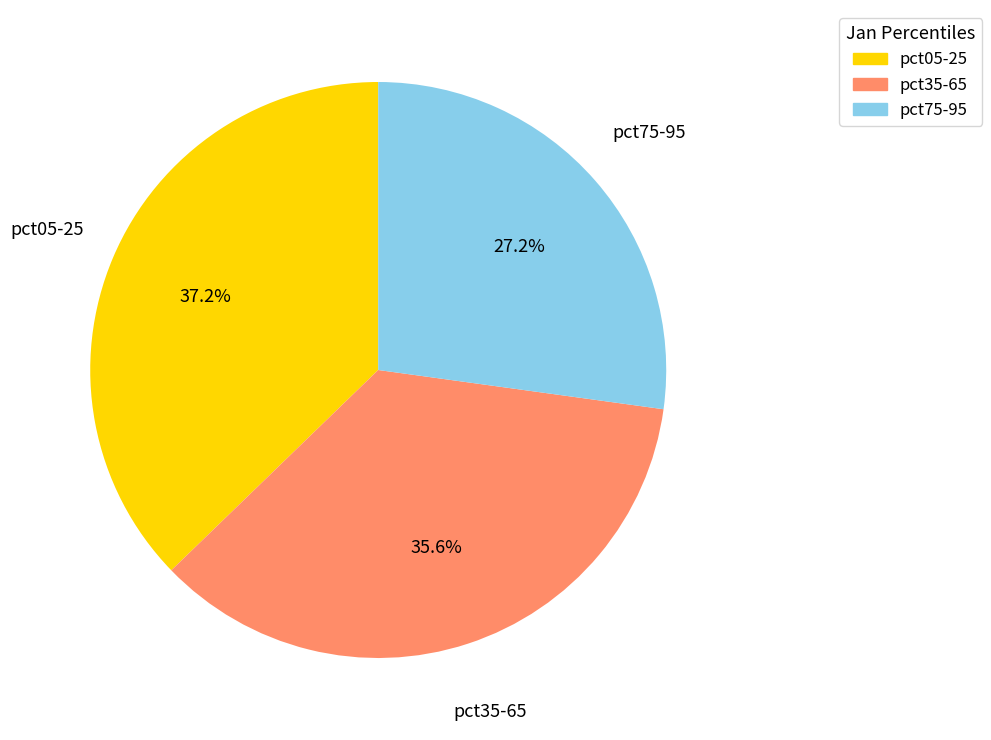

Is there any slice that represents more than half of the pie?

No